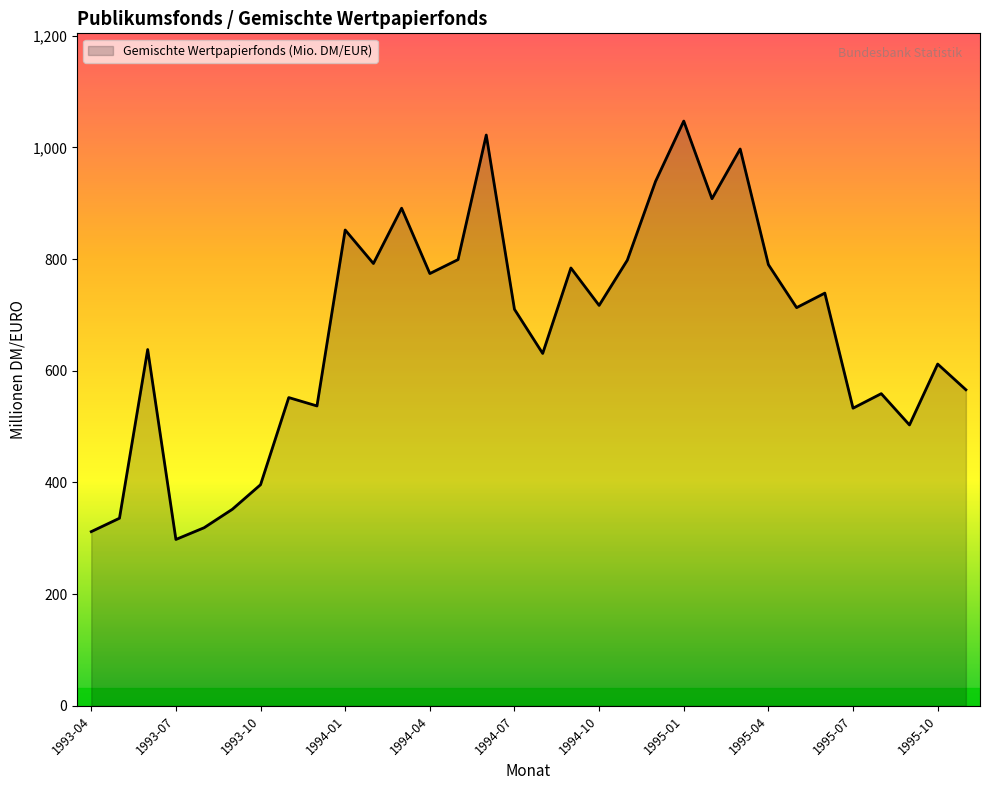

How many lines are shown in the chart?

1